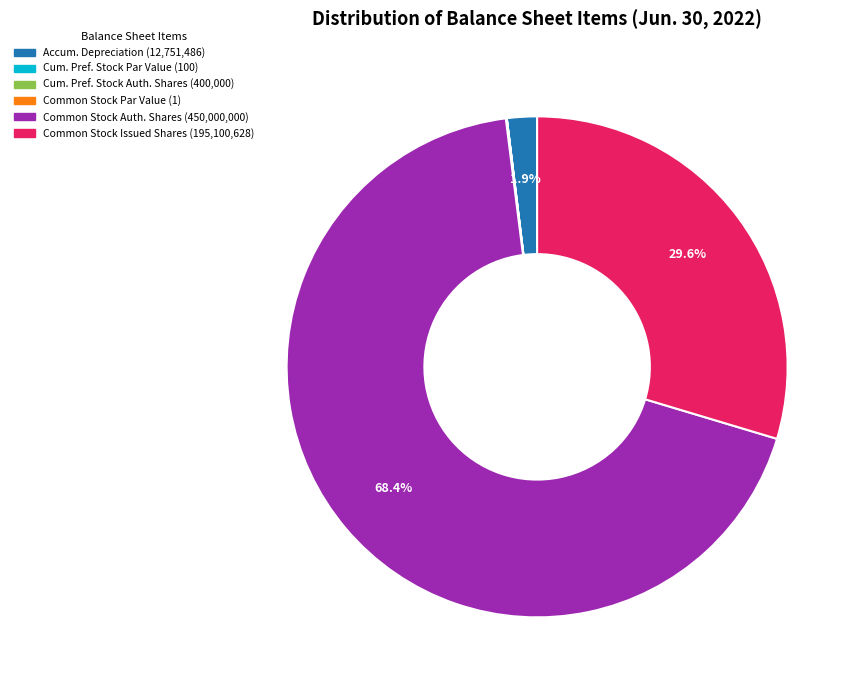

Does any single category account for the majority?

Yes